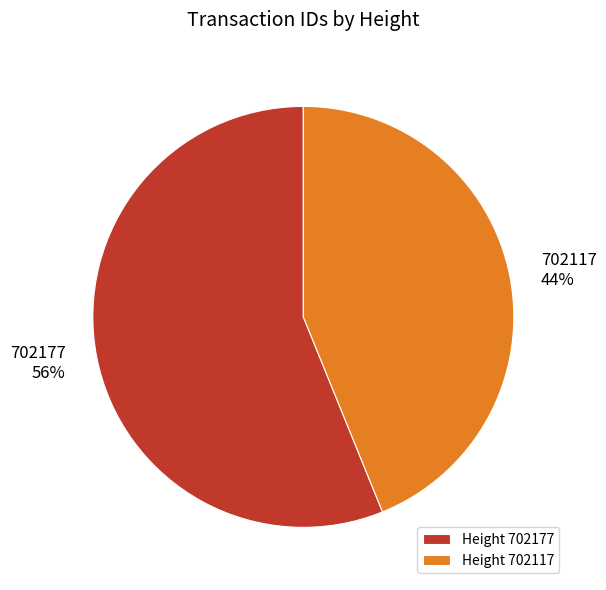

Do 702117 and 702177 together represent more than half of the pie?

Yes